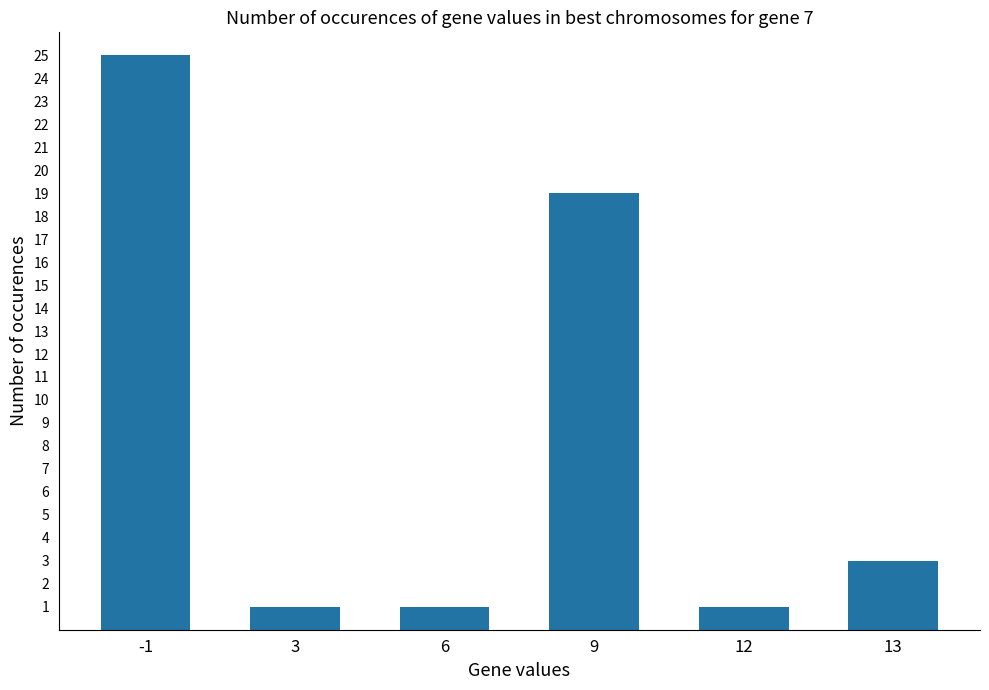

The chart shows a value of 2 at 6. True or false?

False